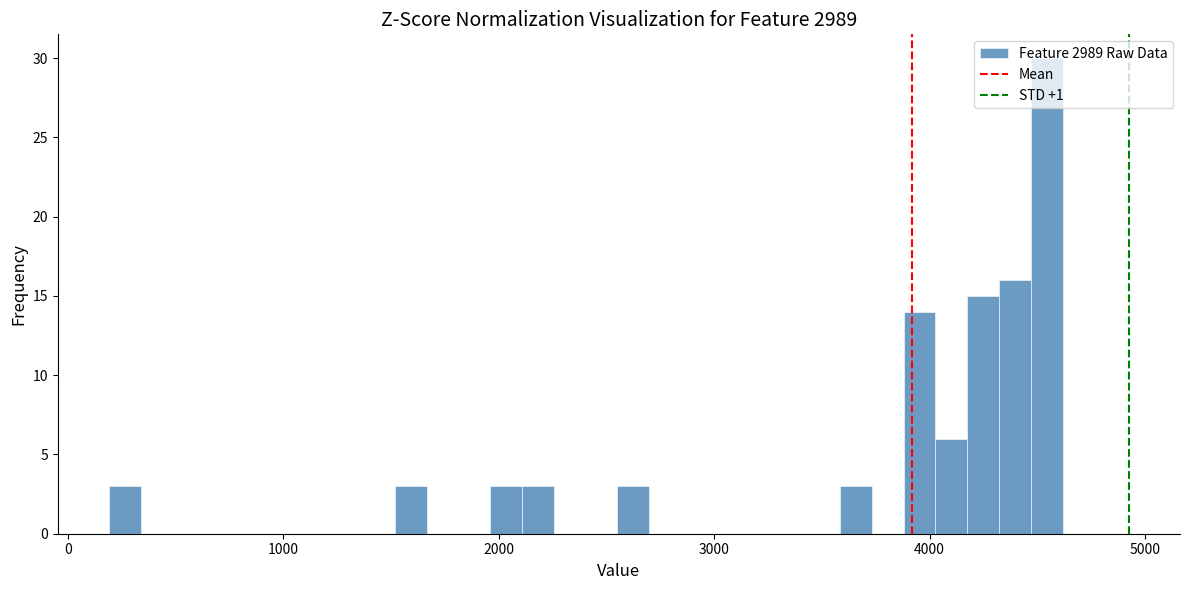

Around what value on the x-axis is the tallest bar? Give the approximate position of its centre, as read against the axis.

4500